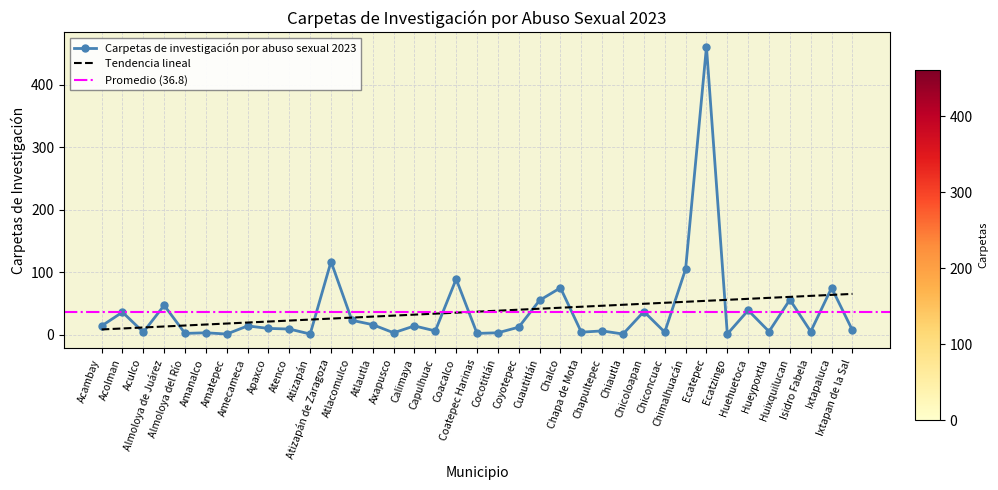

What is the difference between the values at Ixtapaluca and Capulhuac?

69